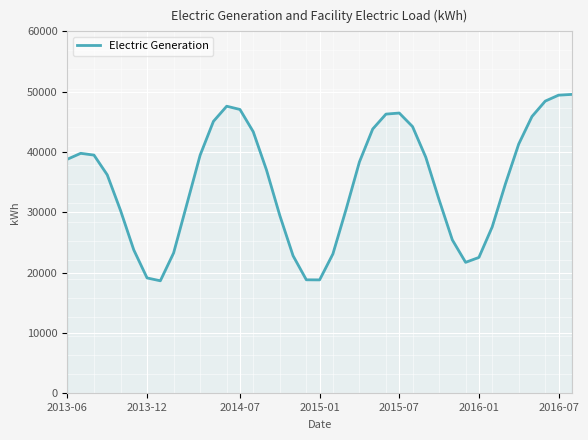

What is the greatest value displayed?

49552.1